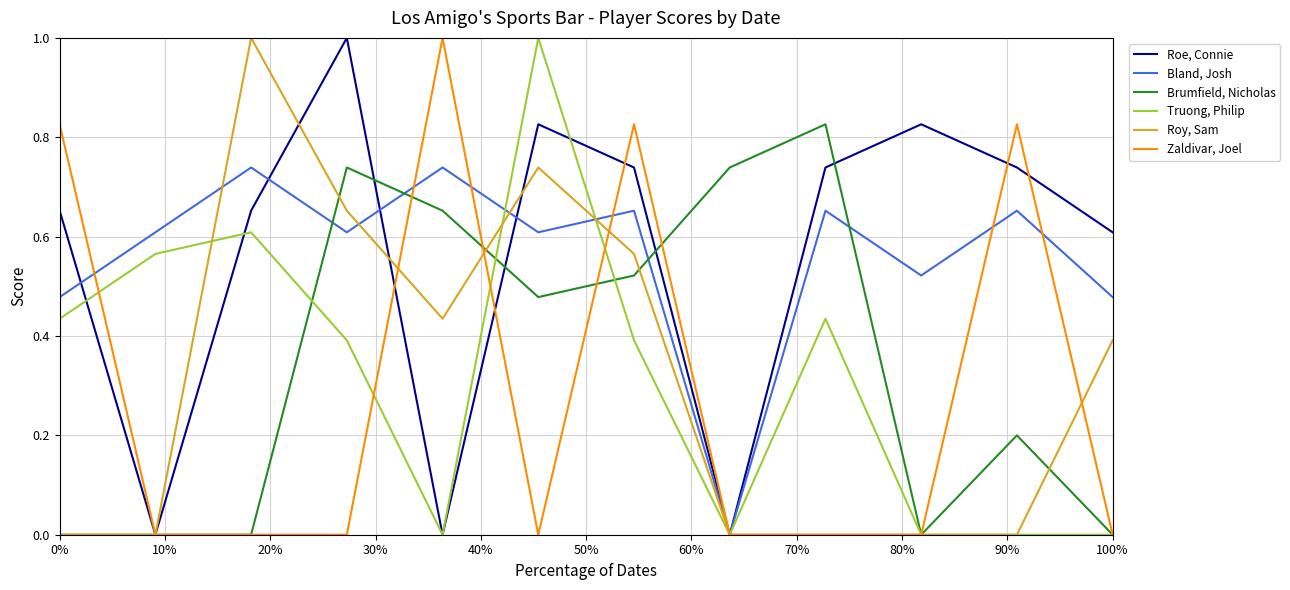

Which series has the largest range (max minus min)?

Roe, Connie